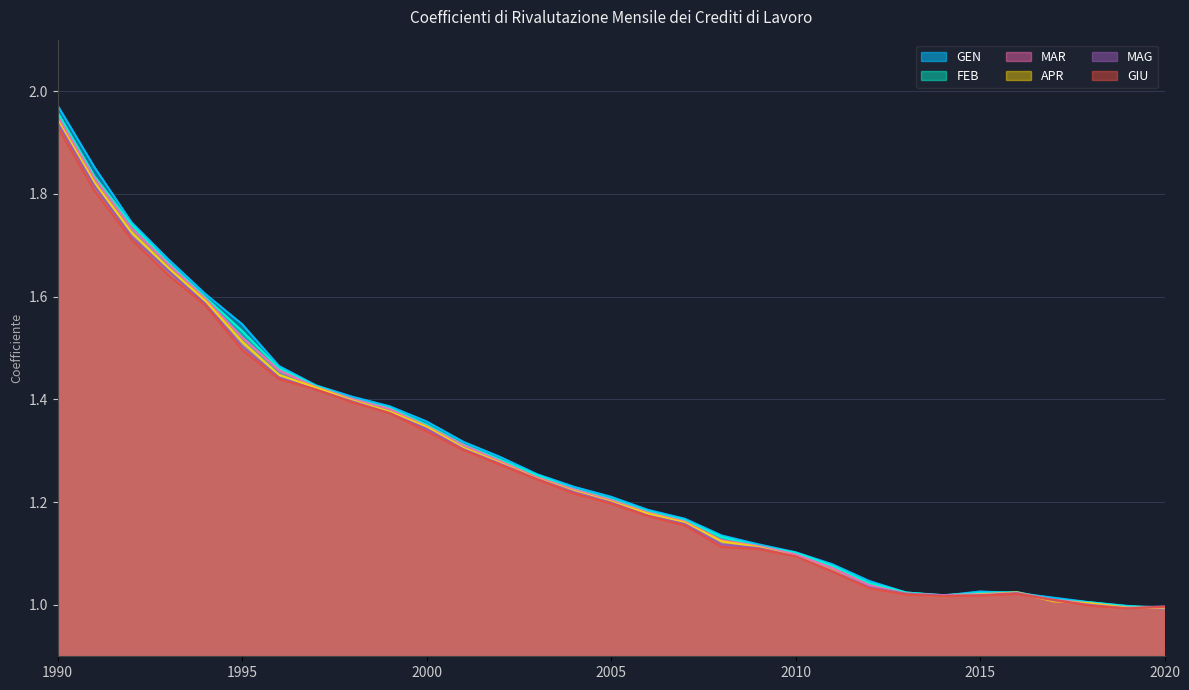

Which series has the largest range (max minus min)?

GEN